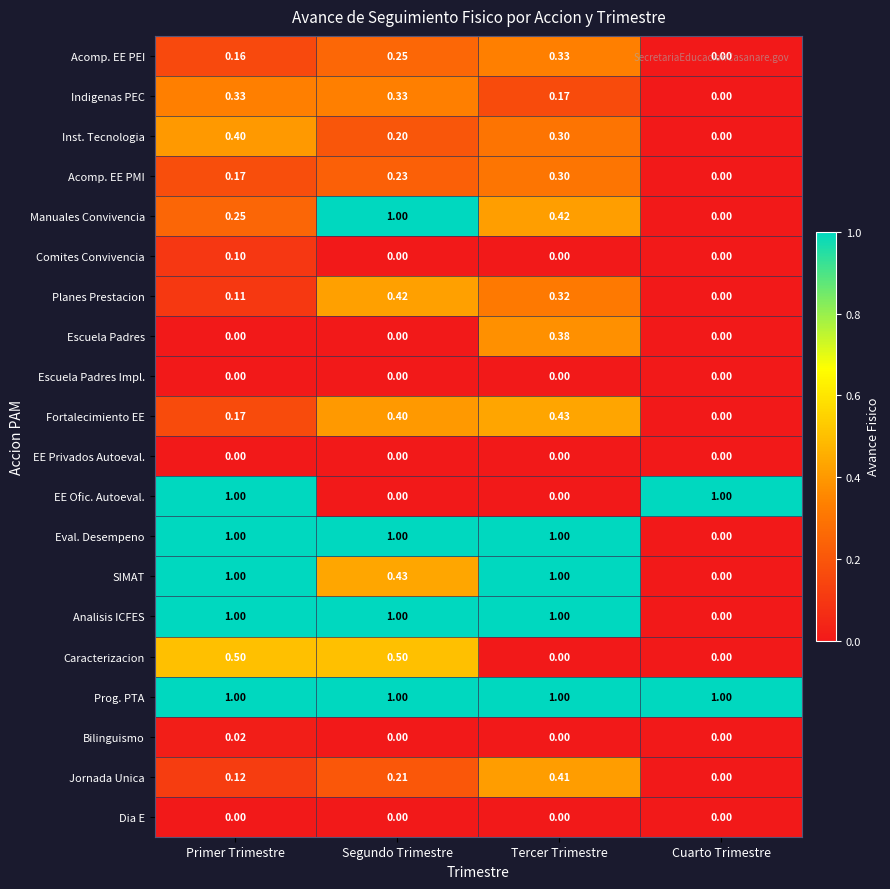

What is the maximum value shown in the chart?

1.0